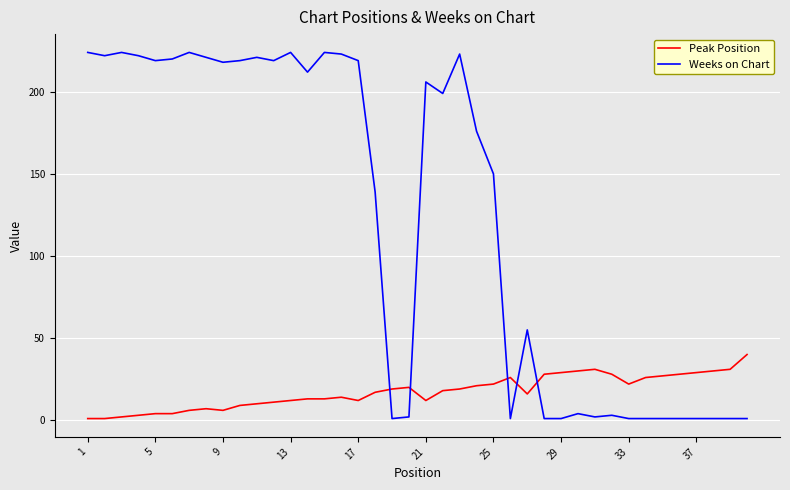

List the series in order of their peak value, lowest first.

Peak Position, Weeks on Chart